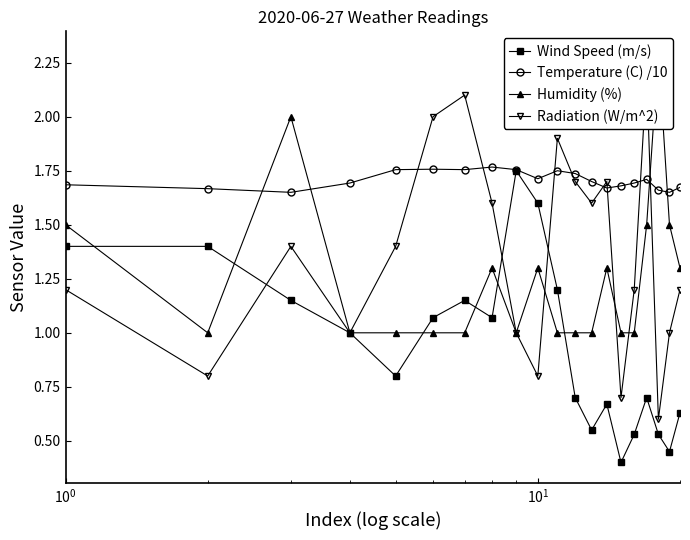

Which series has the largest total across all categories?

Temperature (C) /10